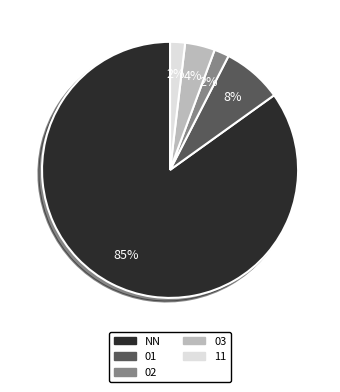

To the nearest percent, what portion does 02 represent?

2%